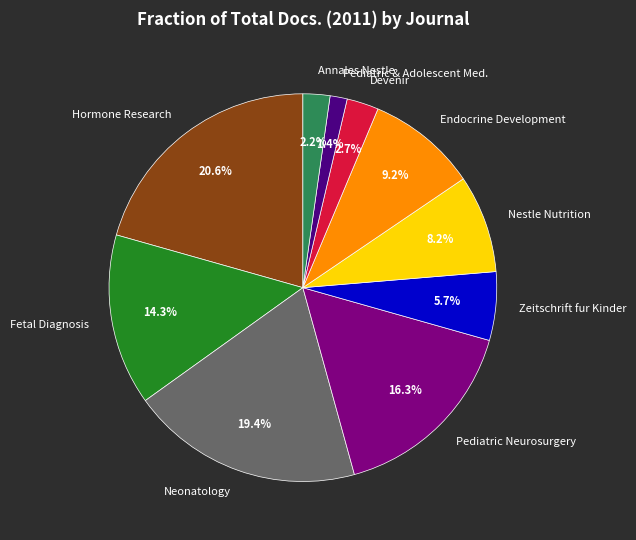

Which has a higher value, Fetal Diagnosis or Pediatric Neurosurgery?

Pediatric Neurosurgery